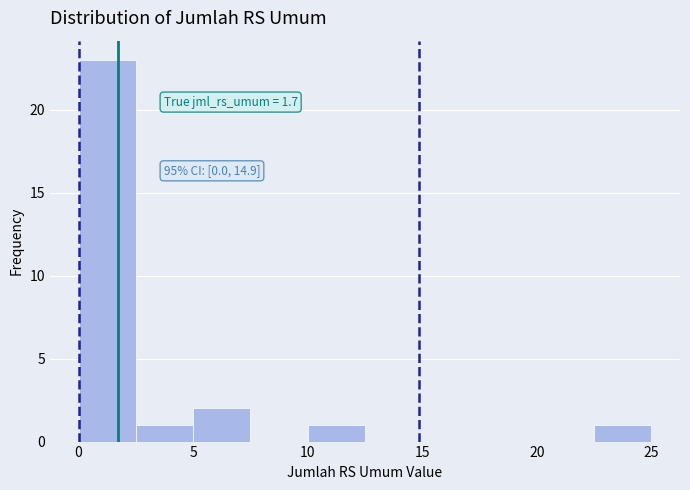

Which range on the x-axis has the tallest bar?

0.0 to 2.5